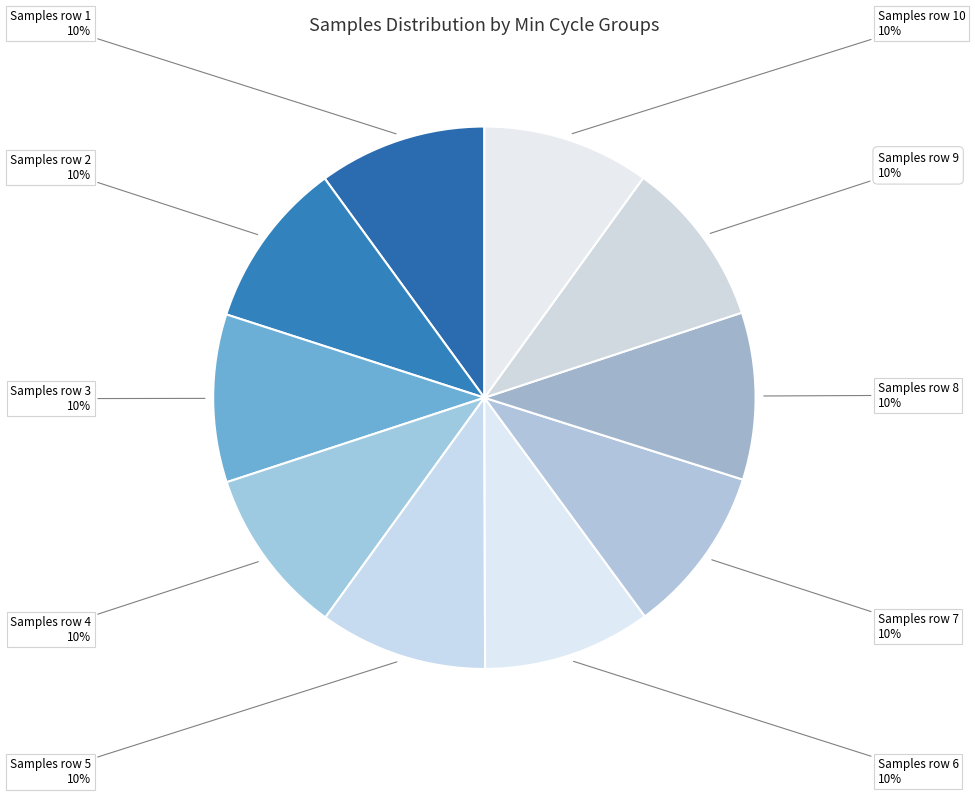

How many segments does this pie chart have?

10